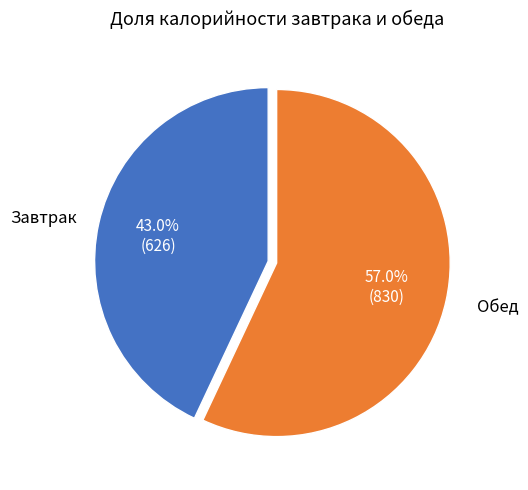

Is there a majority slice in this chart?

Yes